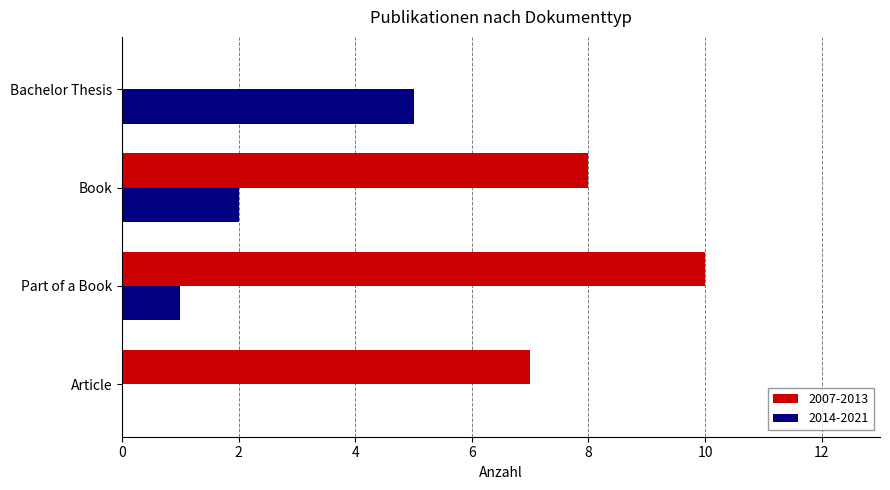

The 2014-2021 series shows 1 at Book. True or false?

False